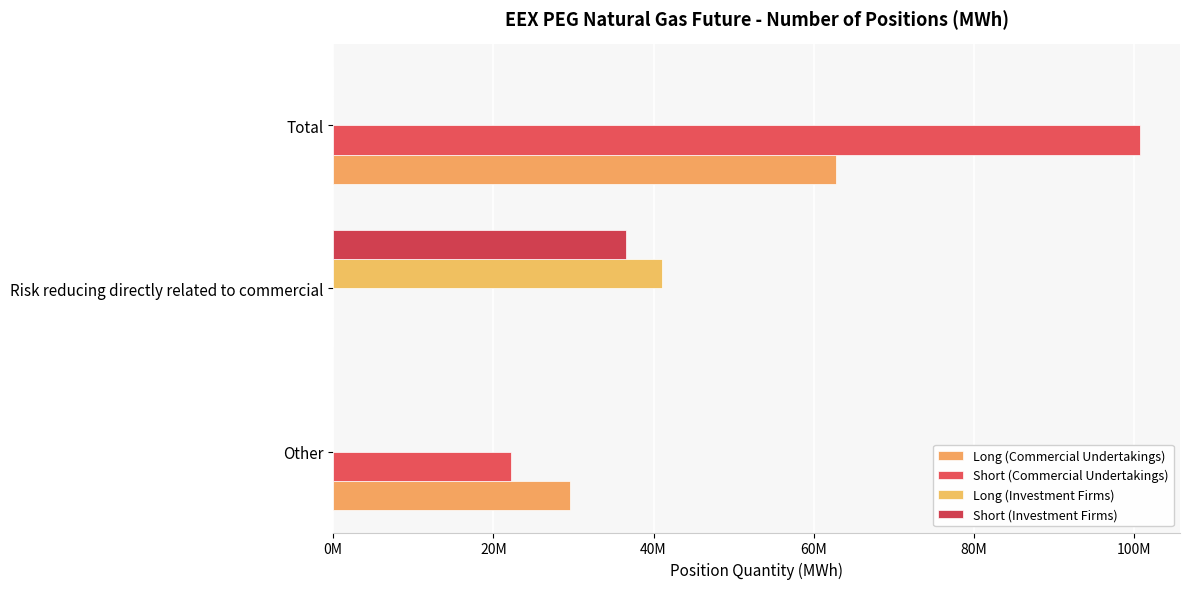

How many bars are there in total?

12